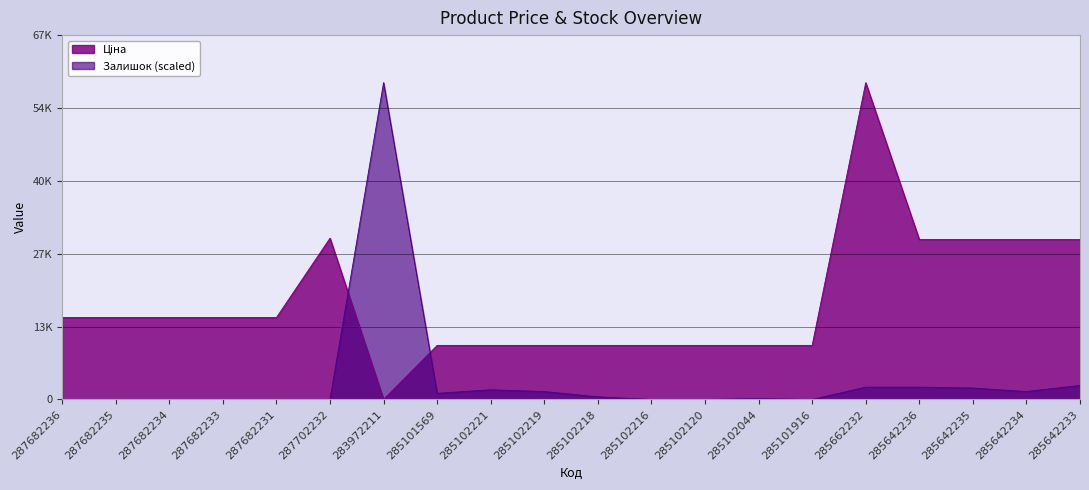

What is the total value across all series at 285102218?

10461.9